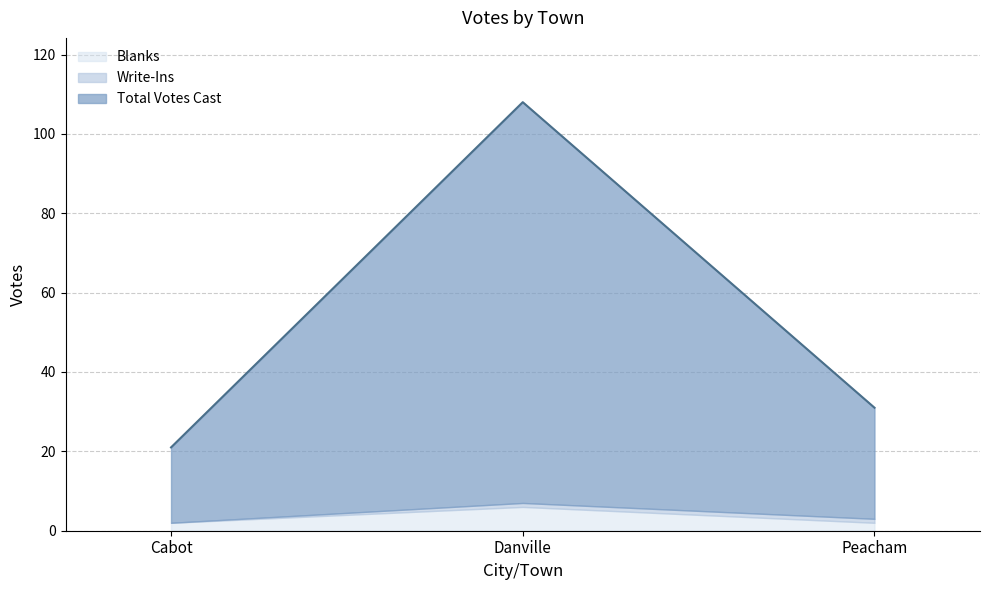

What is the average value of the Total Votes Cast series?

53